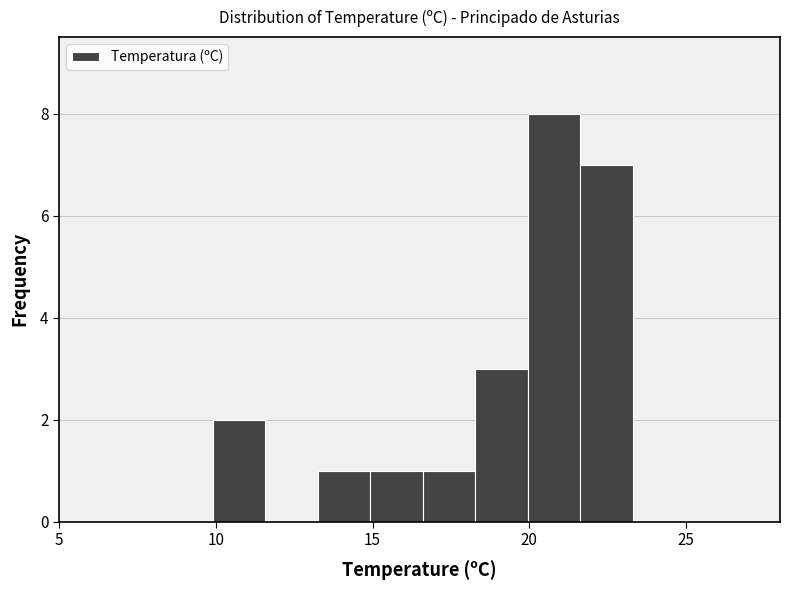

Read against the x-axis, roughly where is the centre of the tallest bar?

21.0